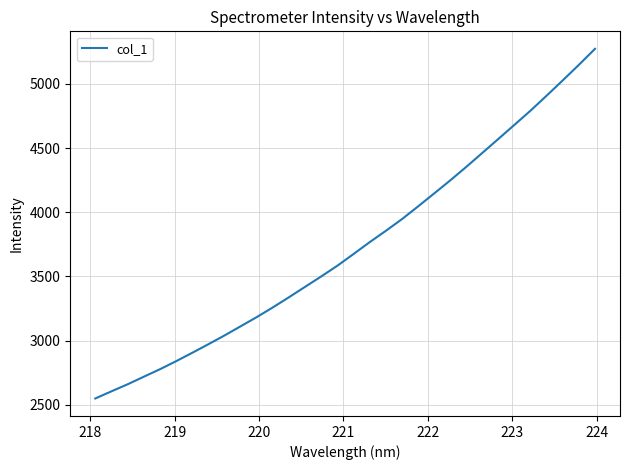

What is the difference between the maximum and minimum values?

2723.7